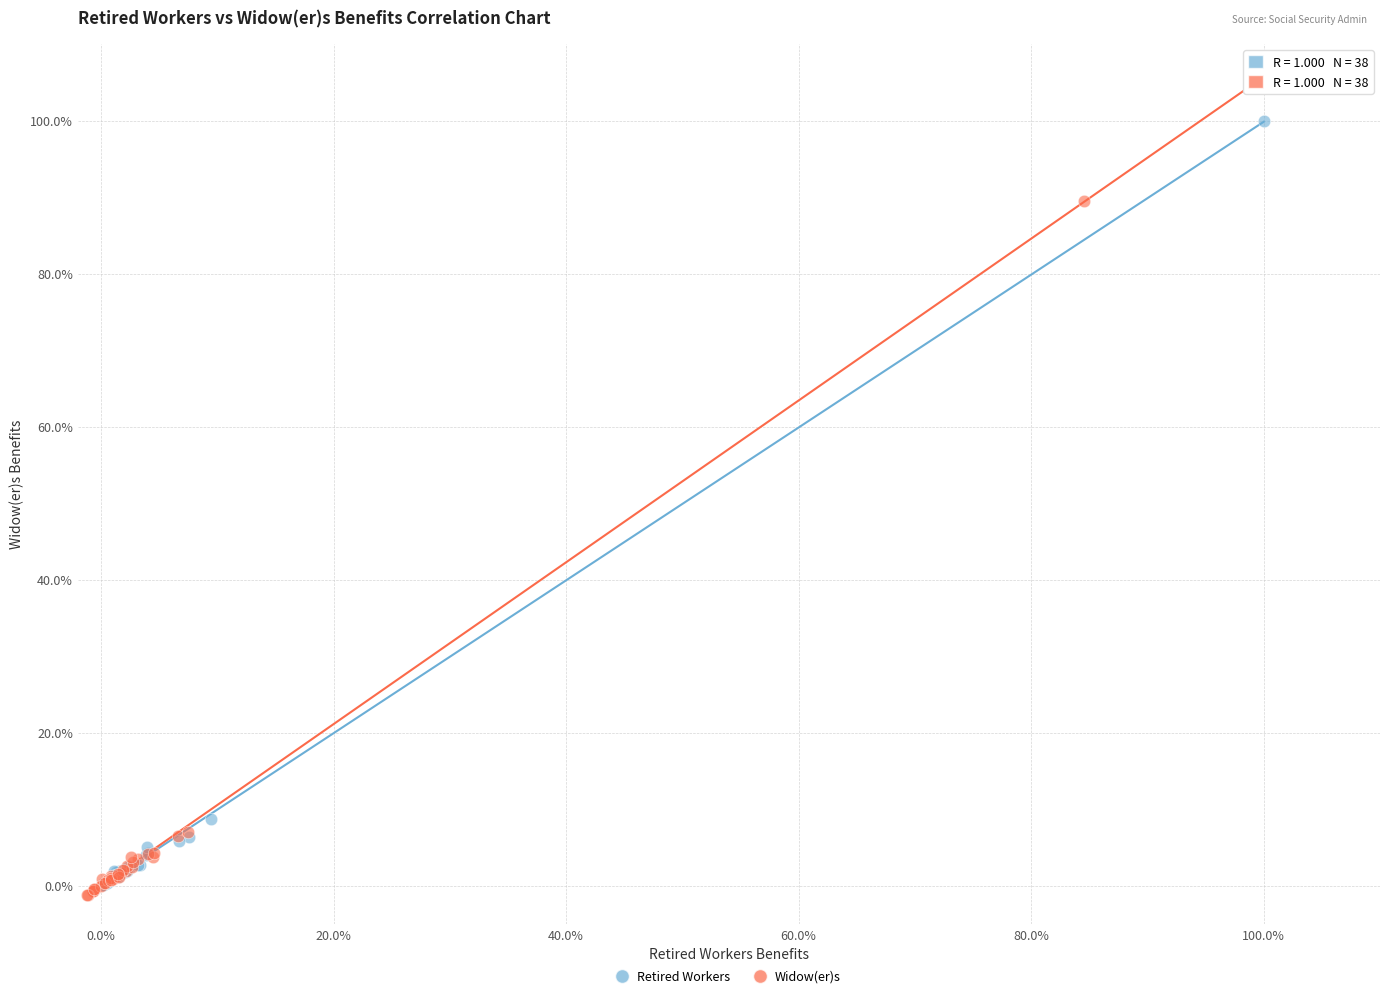

Which series reaches the minimum Y coordinate?

Widow(er)s